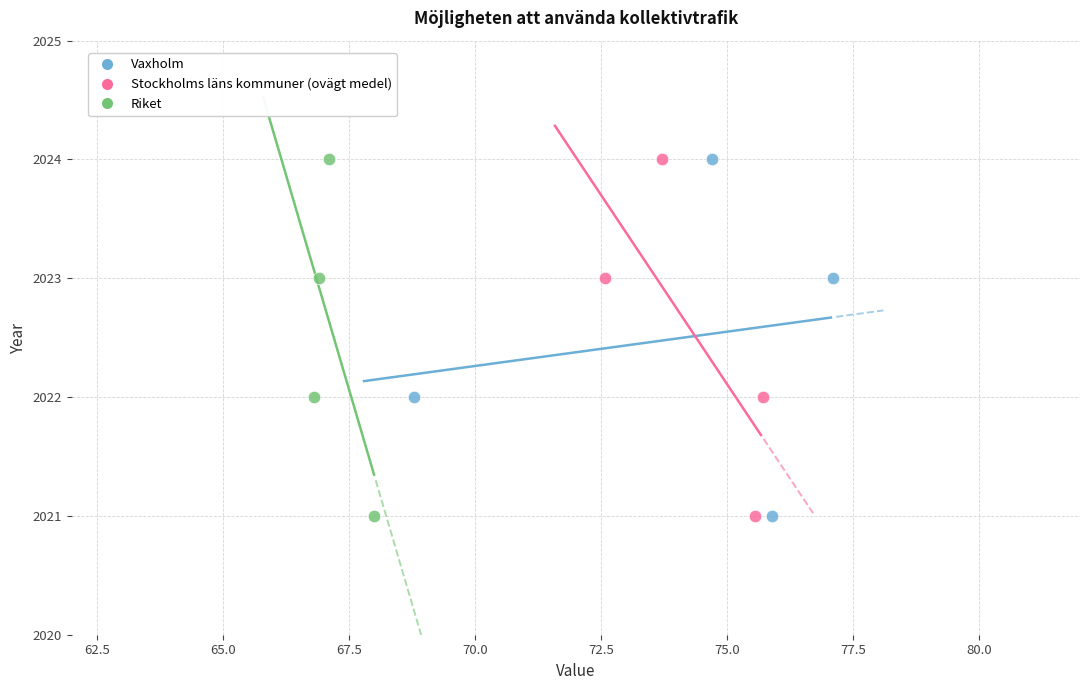

What are all the series names shown in the legend?

Vaxholm, Stockholms läns kommuner (ovägt medel), Riket